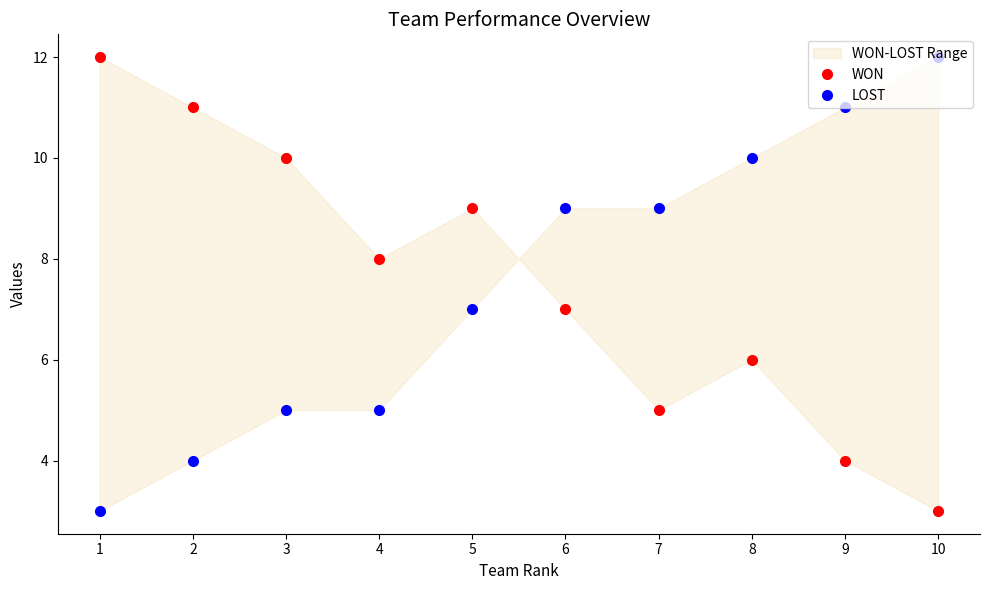

What is the difference between the maximum and second lowest values in the LOST series?

8